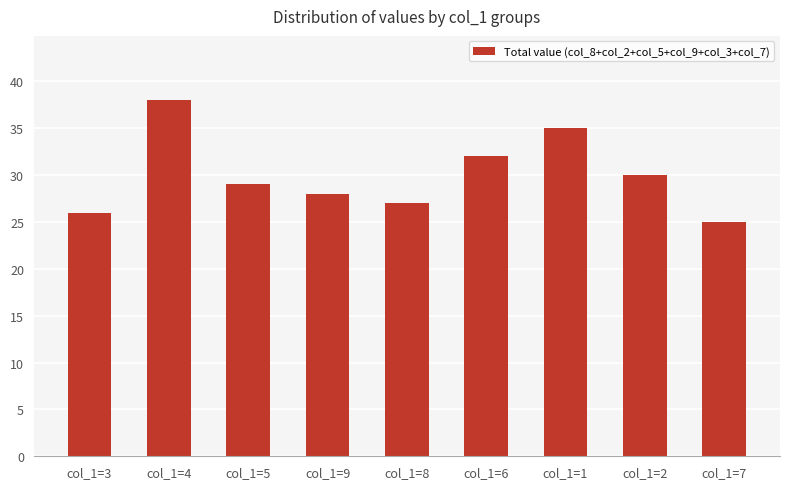

How many bars are there in total?

9